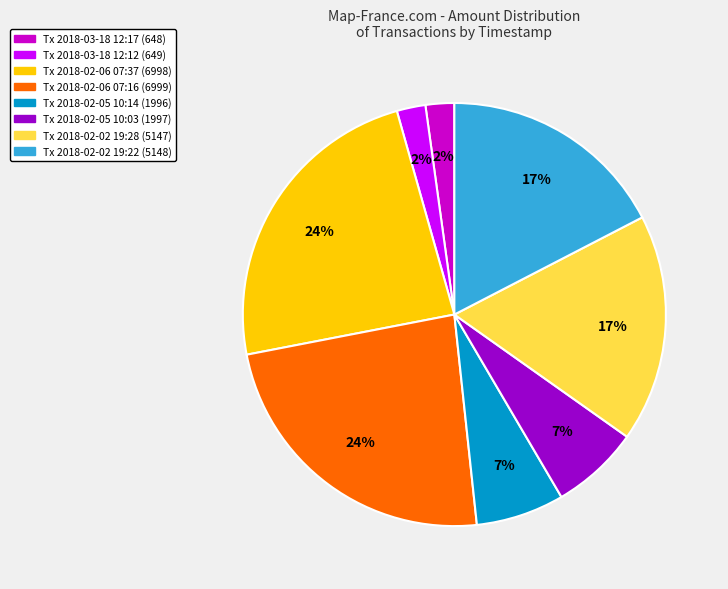

Is there any slice that represents more than half of the pie?

No